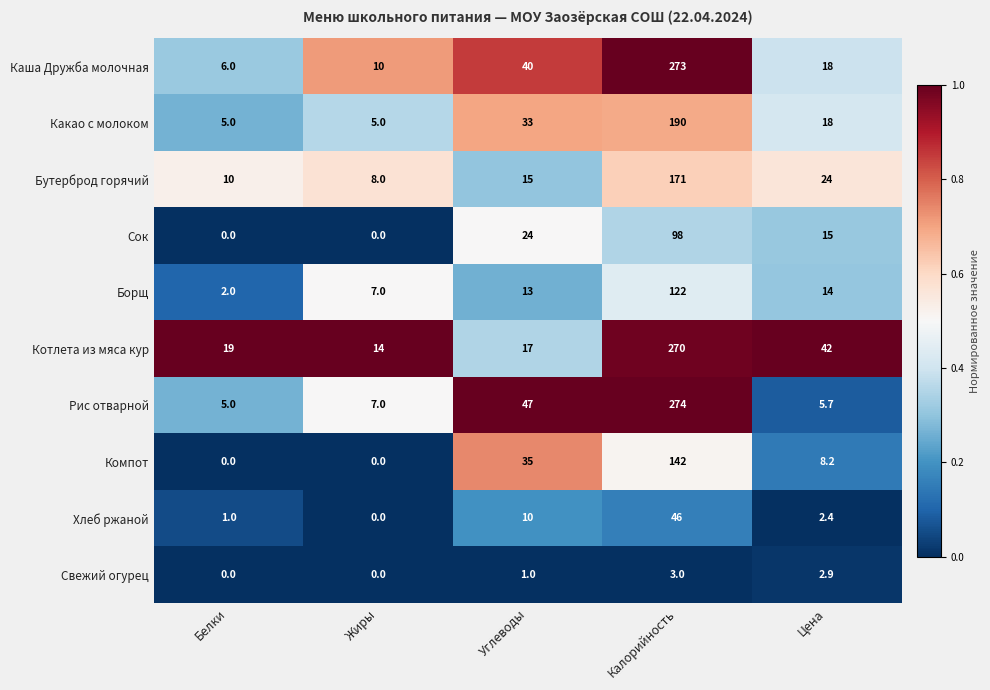

List the series in order of their peak value, highest first.

Рис отварной, Каша Дружба молочная, Котлета из мяса кур, Какао с молоком, Бутерброд горячий, Компот, Борщ, Сок, Хлеб ржаной, Свежий огурец